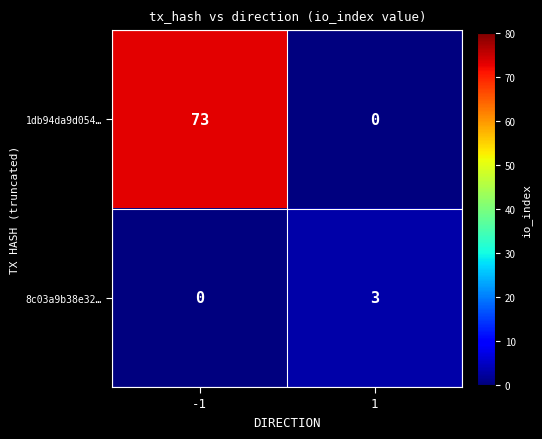

What is the total value across all series at -1?

73